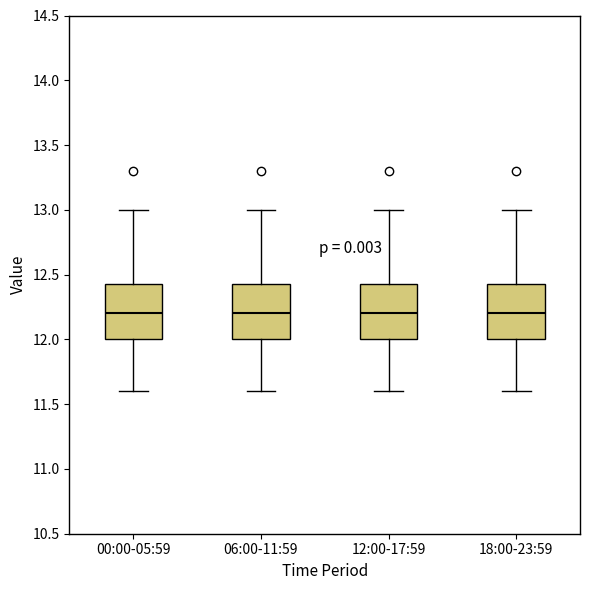

Where does the upper whisker of the box for 06:00-11:59 end on the y-axis? The values are not printed on the chart, so give them approximately, as read against the axis.

13.00